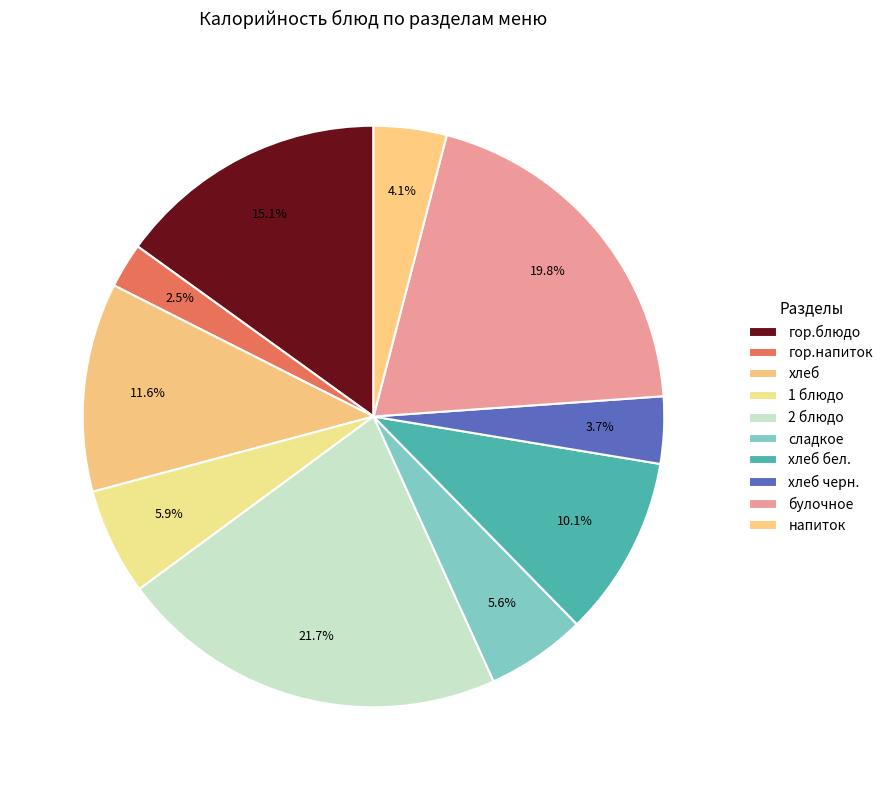

How many slices are in this pie chart?

10